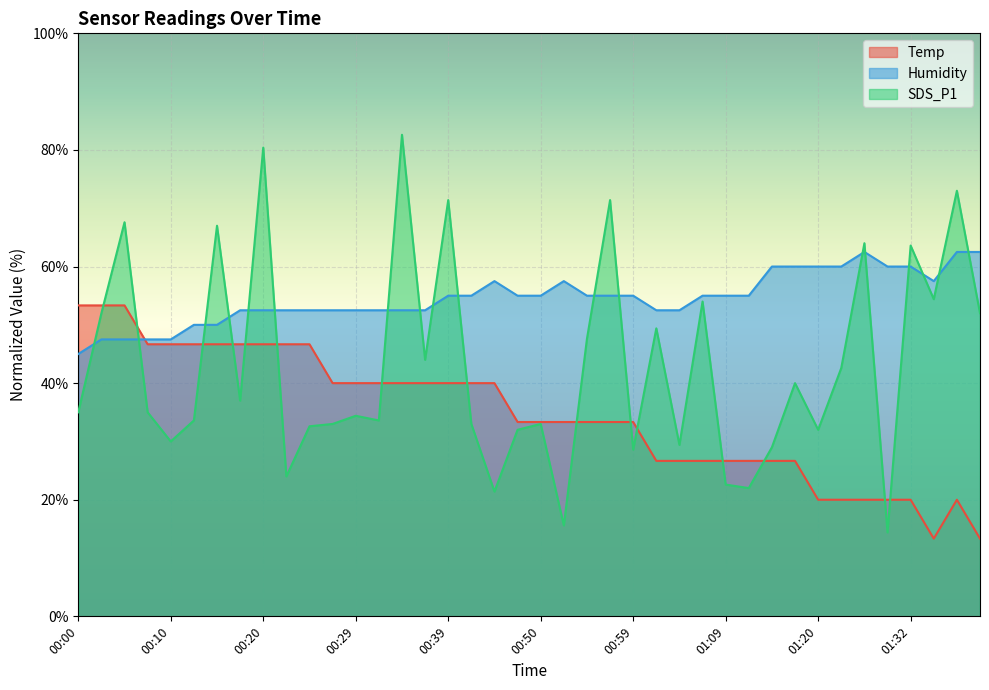

Which series has the largest total across all categories?

Humidity